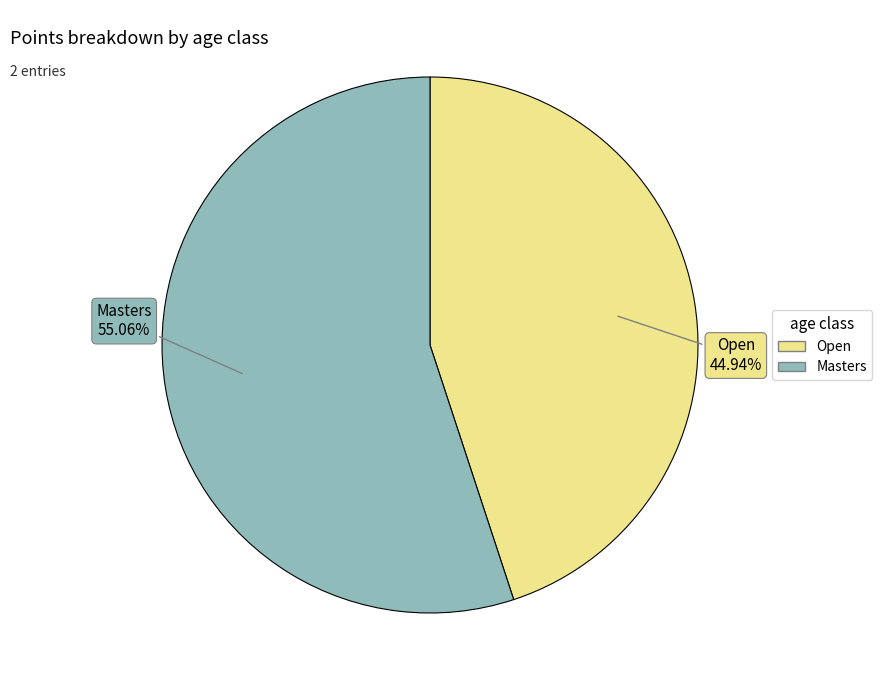

Combined, what portion of the pie is Open and Masters?

100.0%